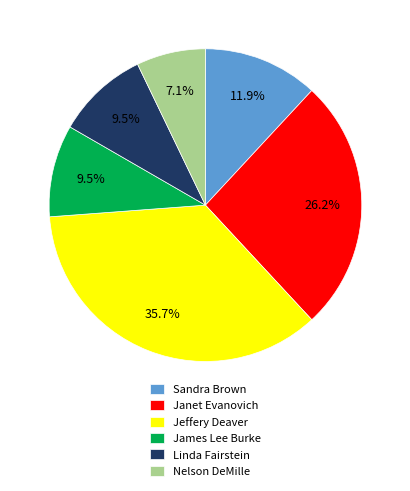

Does any single category account for the majority?

No